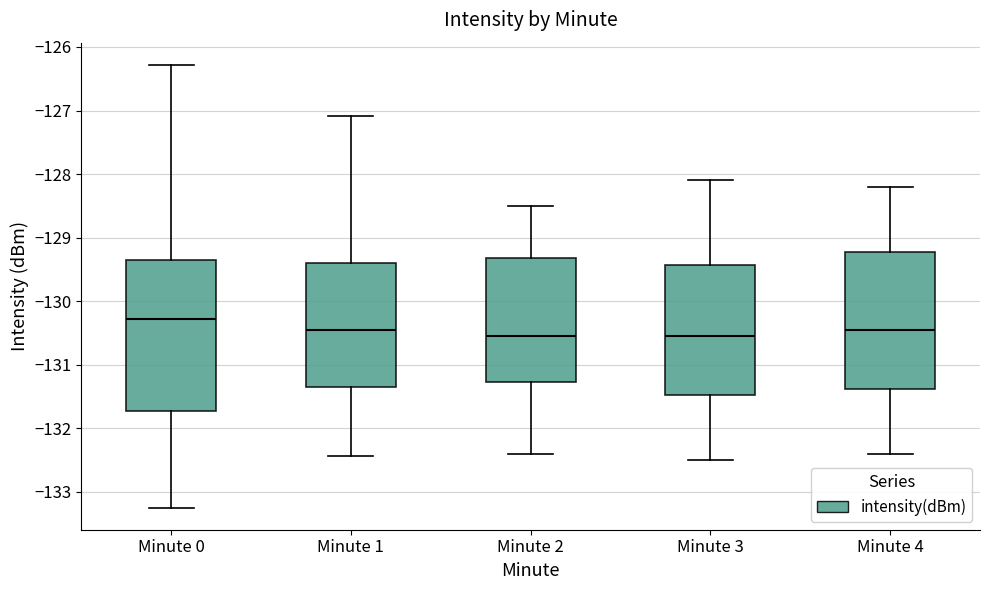

Where does the lower whisker of the box for Minute 4 end on the y-axis? The values are not printed on the chart, so give them approximately, as read against the axis.

-132.4